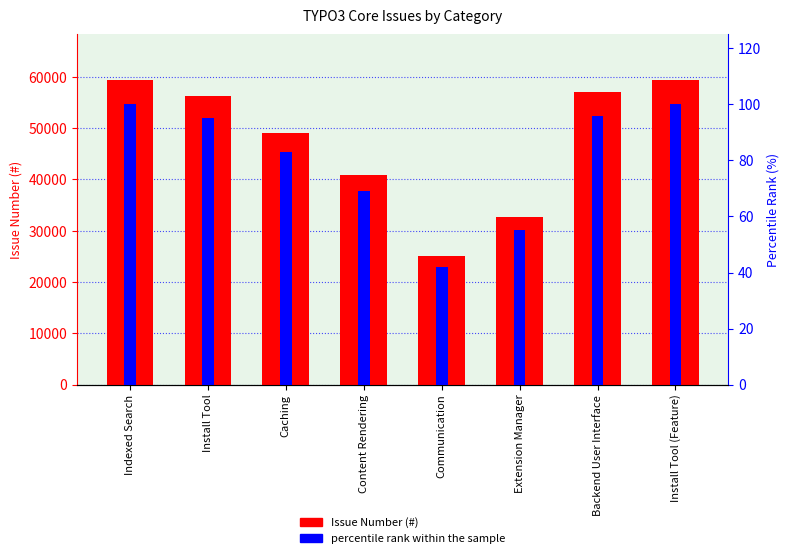

Rank the series by their average value, from lowest to highest.

percentile rank within the sample, #